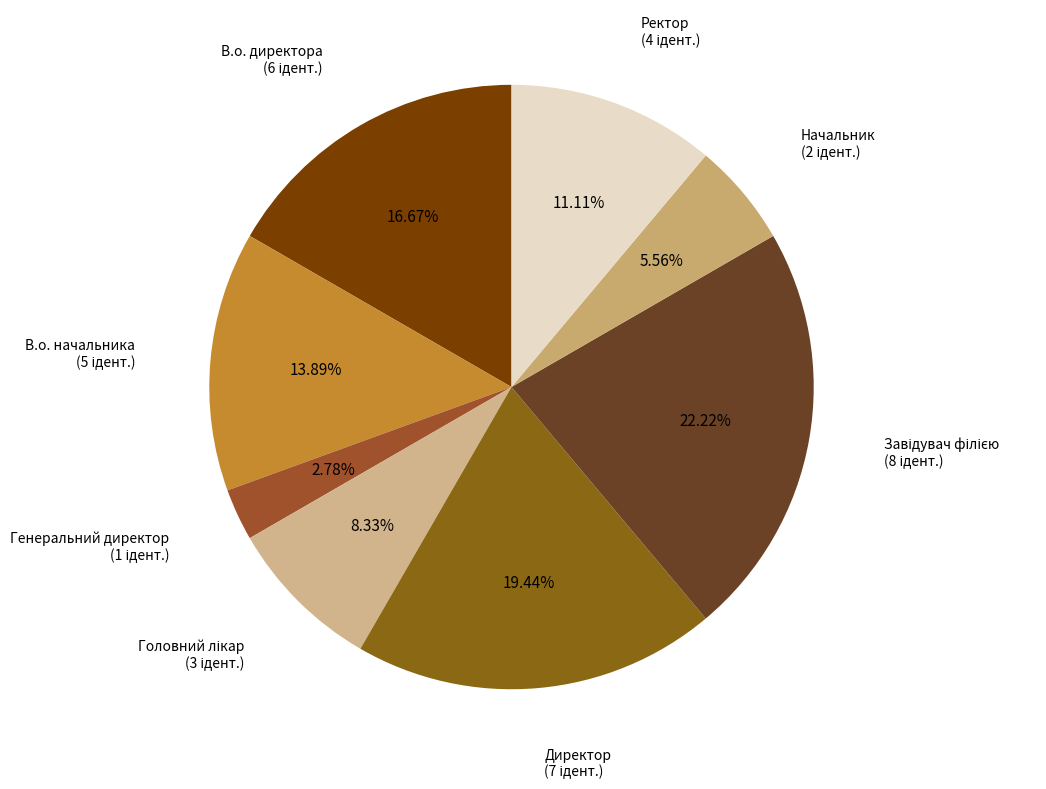

Rank the categories by value from highest to lowest.

Завідувач філією, Директор, В.о. директора, В.о. начальника, Ректор, Головний лікар, Начальник, Генеральний директор